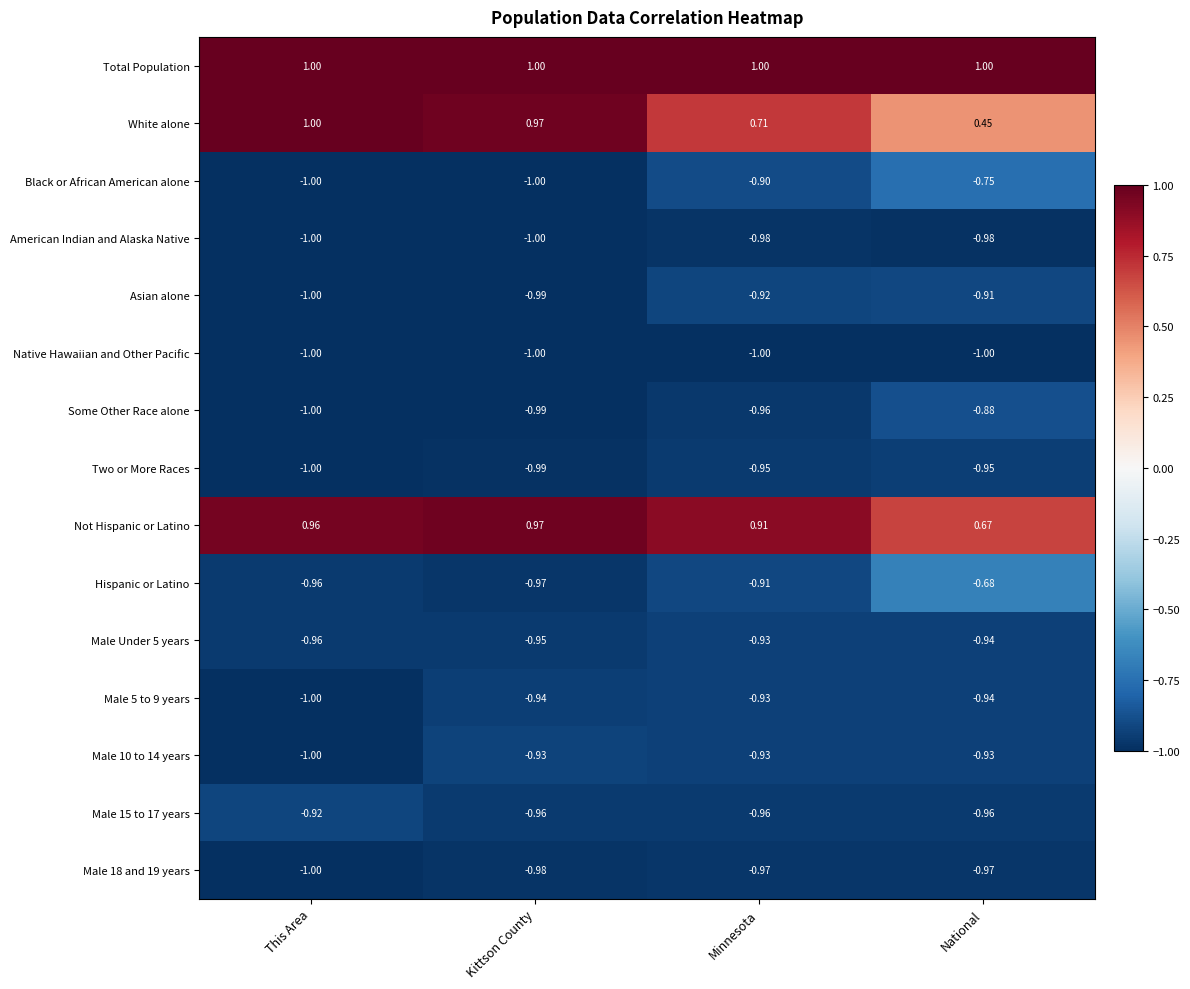

Which series has the largest total across all categories?

Total Population